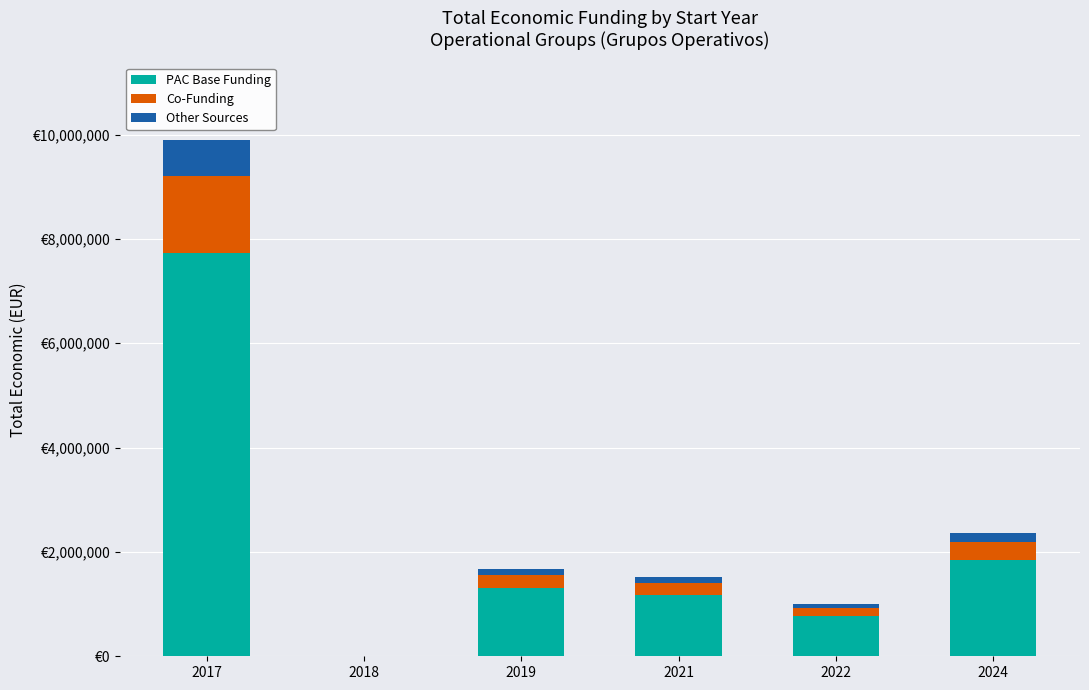

Which series has the largest range (max minus min)?

PAC Base Funding